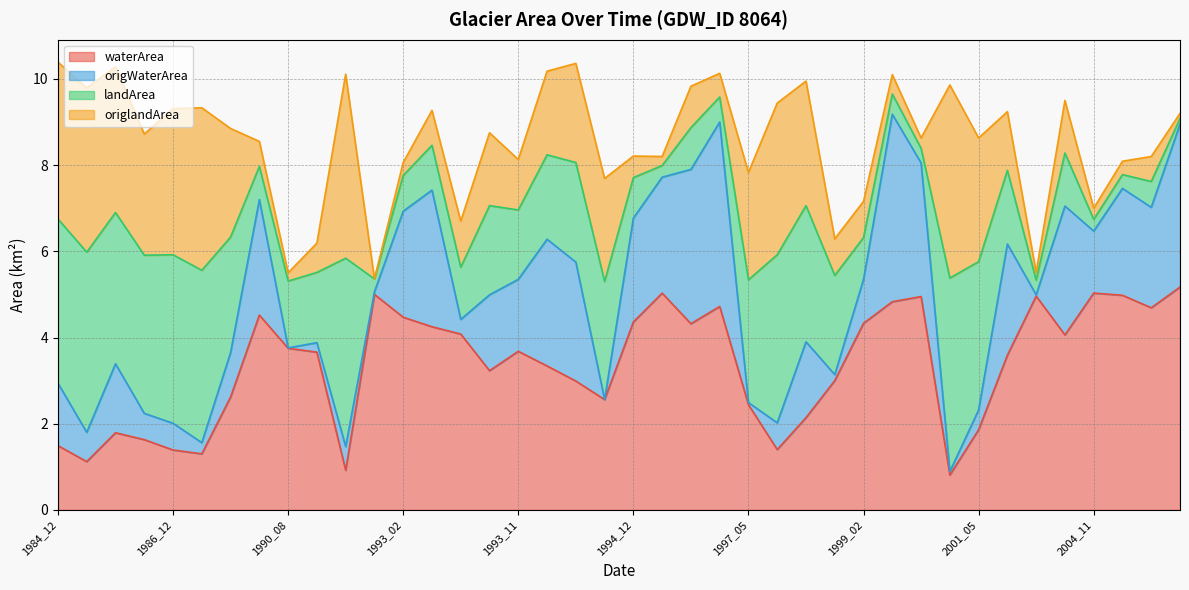

The origWaterArea series shows 4.2 at 1999_10. True or false?

False